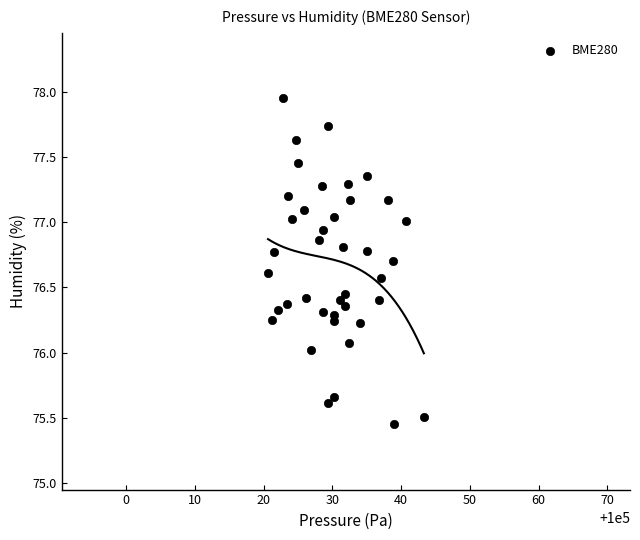

What is the range of X values (max minus min)?

22.7